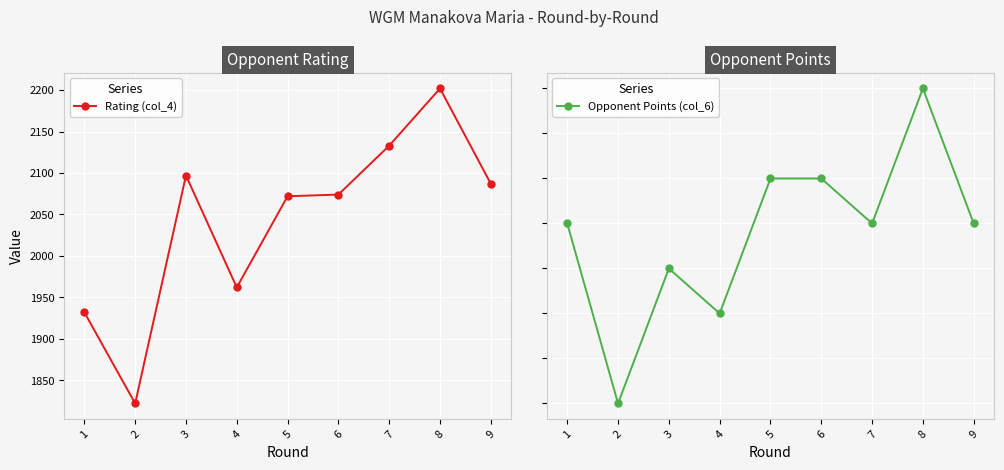

At 1, list the series in order from largest to smallest.

Rating (col_4), Opponent Points (col_6)